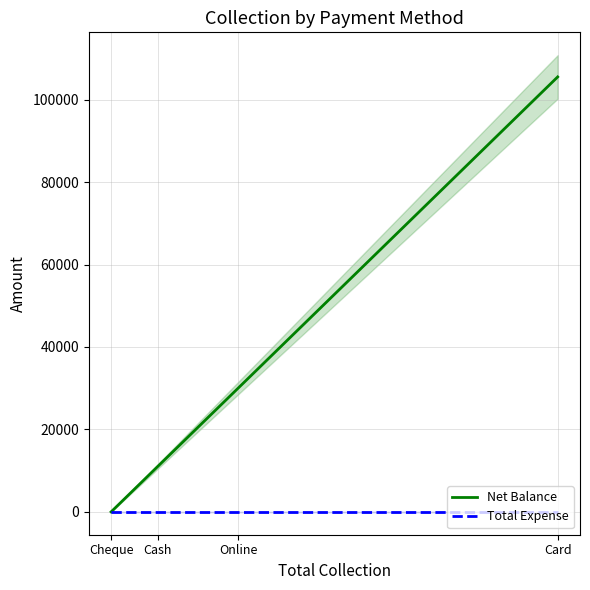

True or false: Total Expense has a value of 0 at Cheque.

True